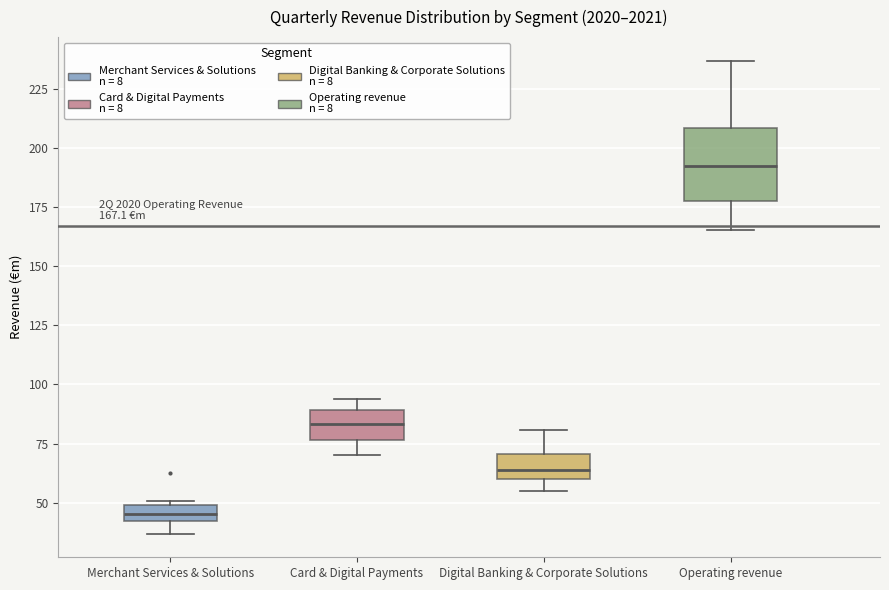

Which box has the highest median line?

Operating revenue